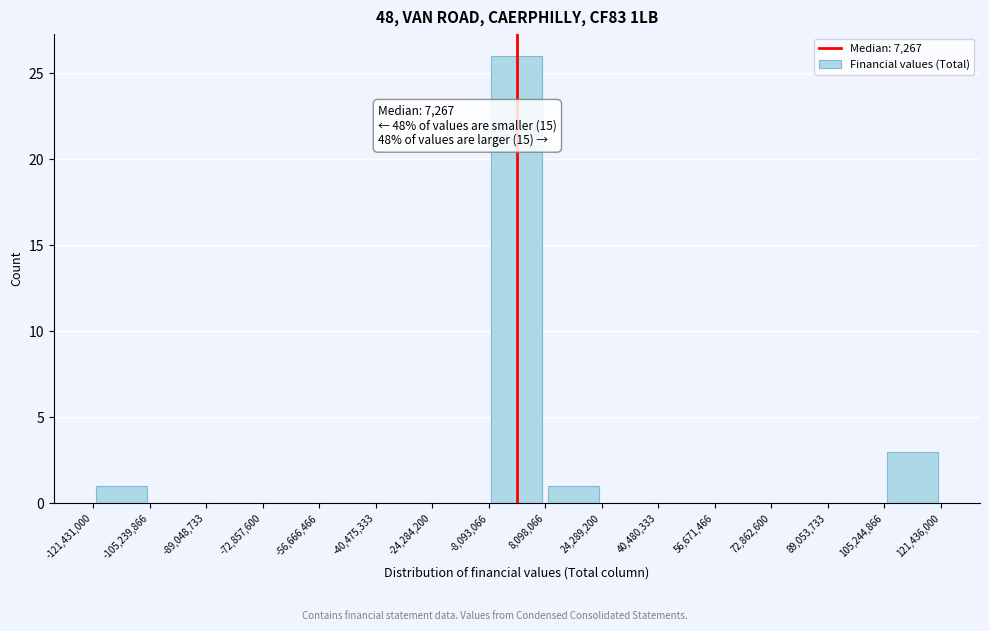

Over which range of the x-axis is the bar tallest?

-8,093,066 to 8,098,066